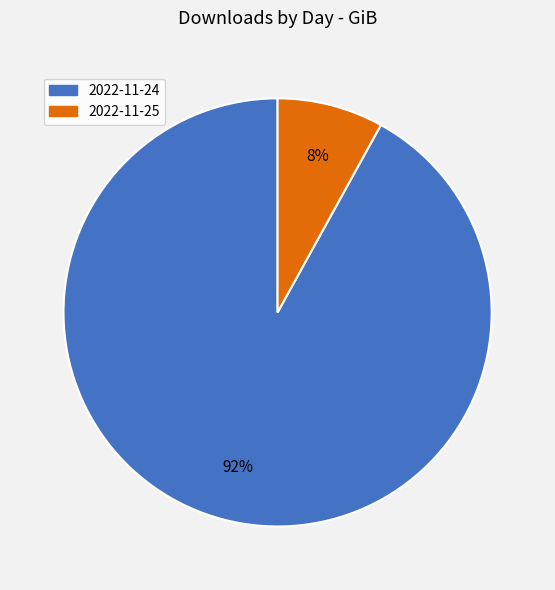

To the nearest percent, what is the combined percentage of 2022-11-24 and 2022-11-25?

100%